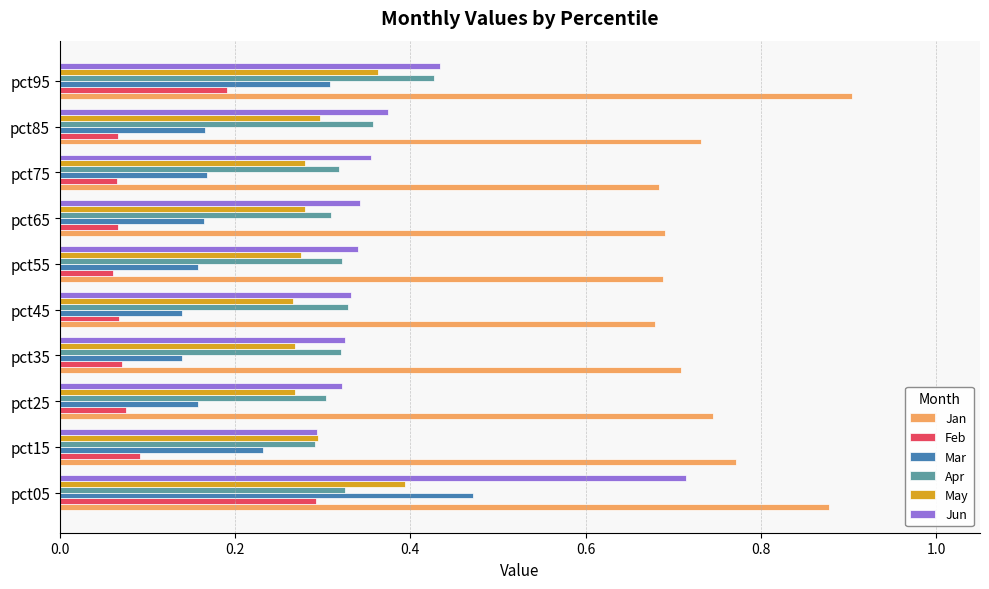

What is the total value across all series at pct15?

2.0